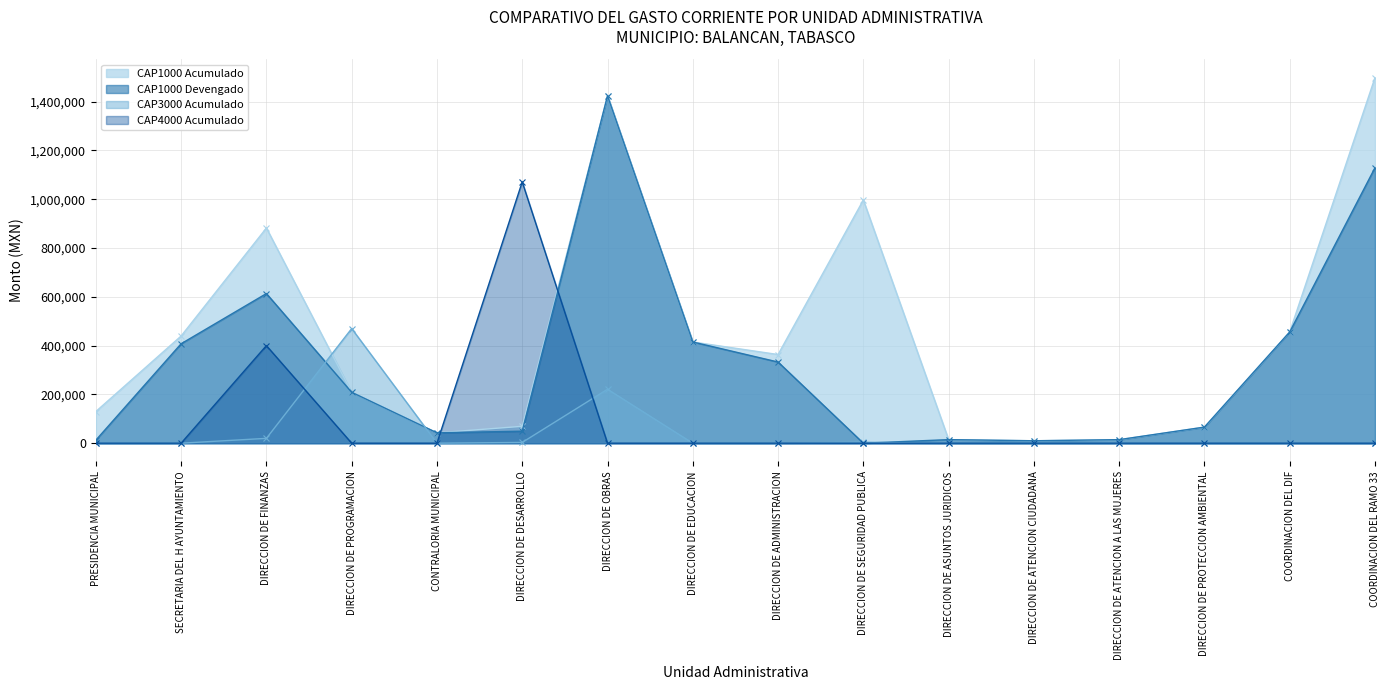

Which category has the highest value in the CAP3000 Acumulado series?

DIRECCION DE PROGRAMACION